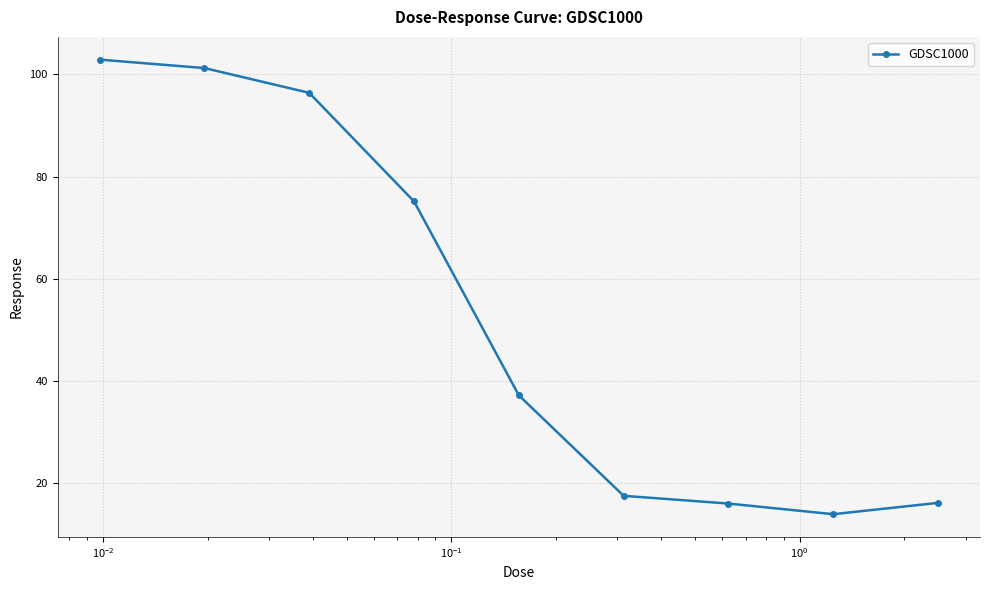

What is the value of the 6th point from the left?

17.5